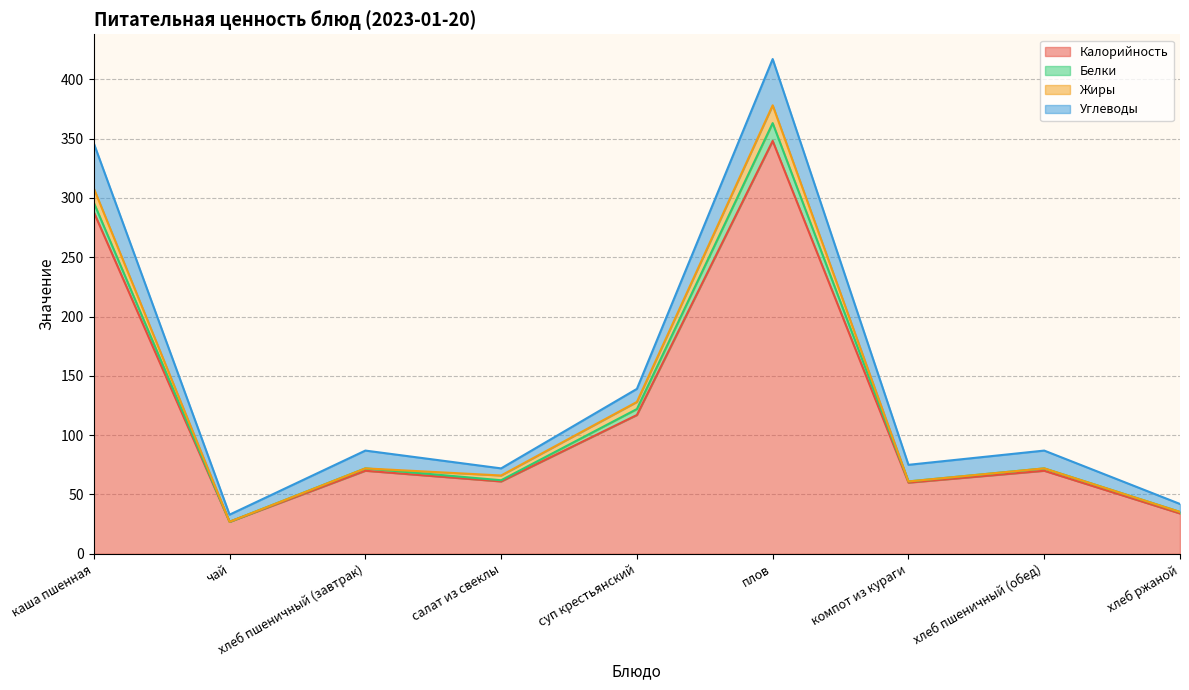

Does the chart display data point markers on the line(s)?

No